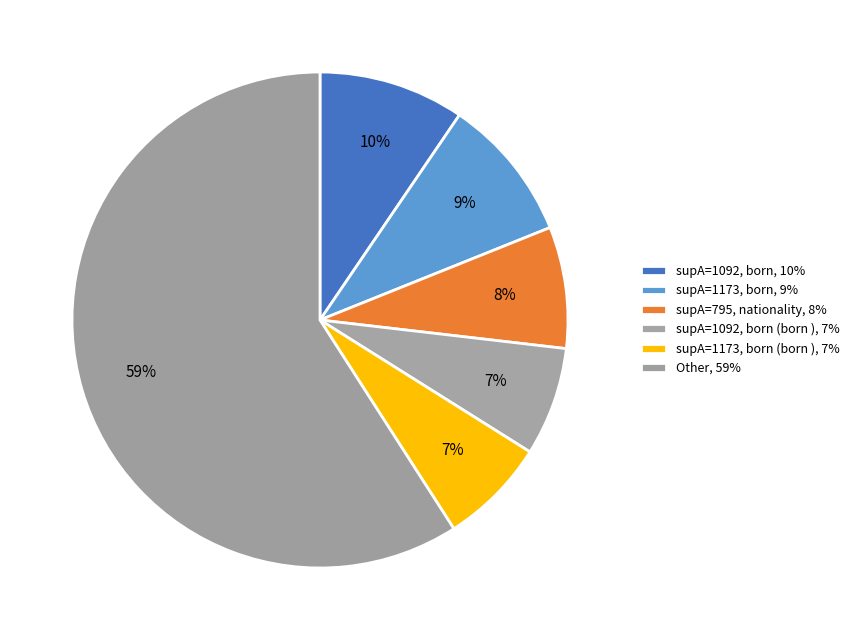

How many segments does this pie chart have?

6